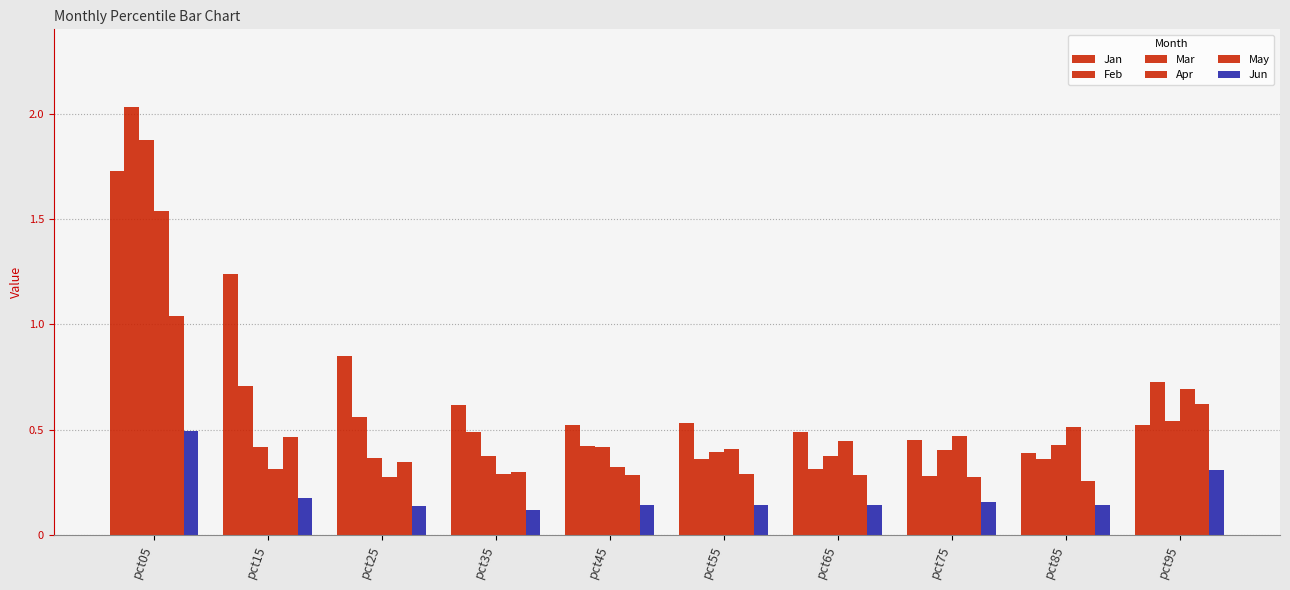

What is the value of the Apr bar at the 6th from the left?

0.4